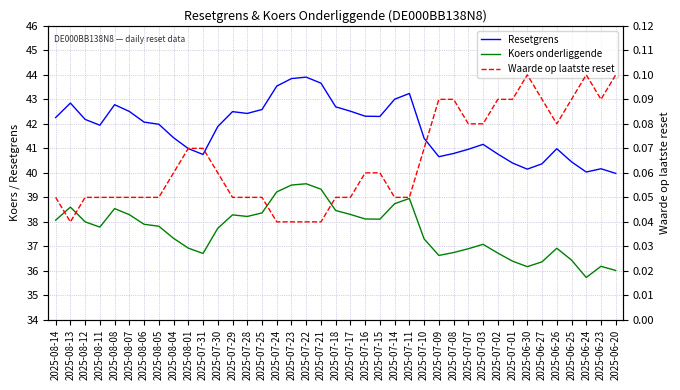

What position from the left is 2025-06-27?

34